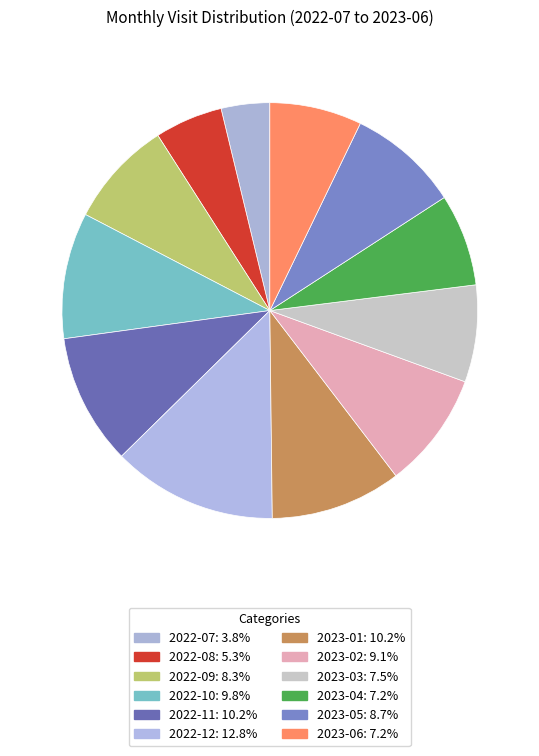

To the nearest percent, what portion does 2023-02 represent?

9%